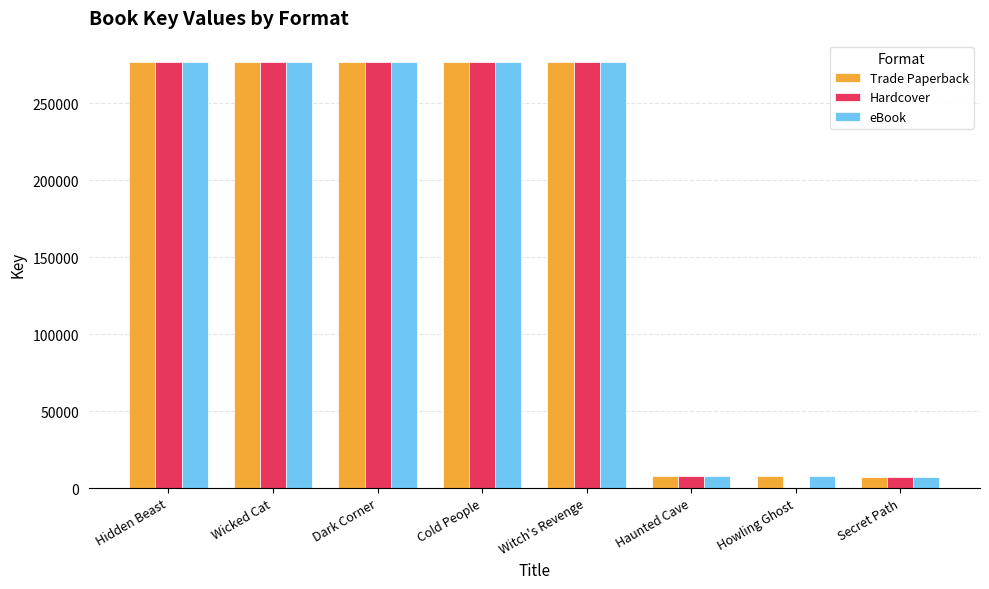

Is the value of eBook at Howling Ghost greater than the value of Trade Paperback at Cold People?

No